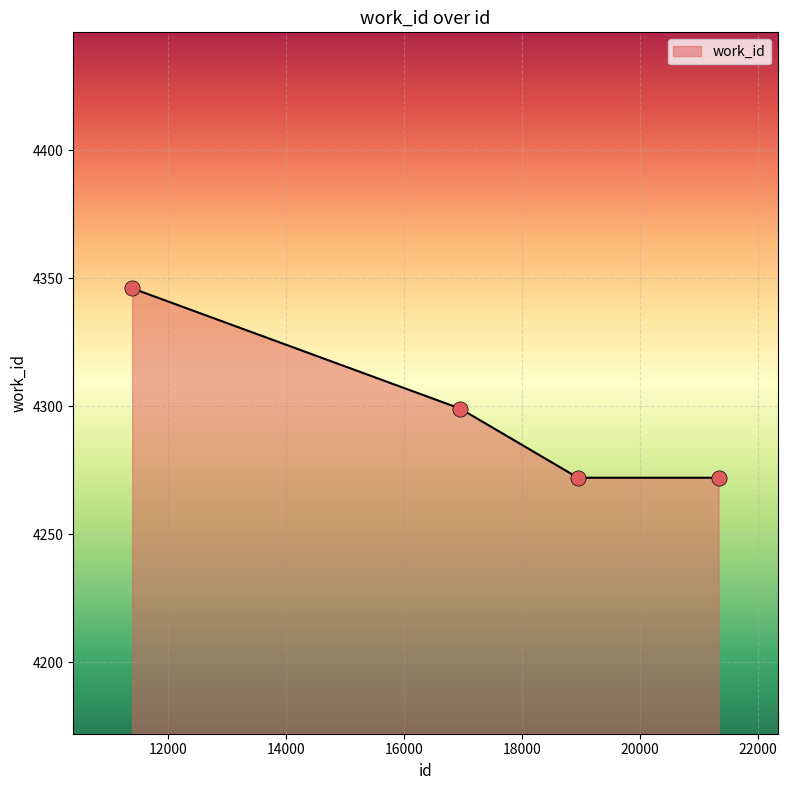

What is the sum of all values?

17189